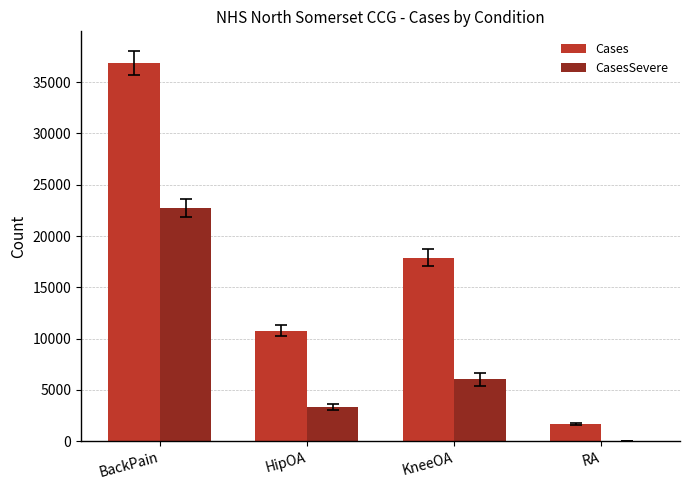

Which series has the largest total across all categories?

Cases